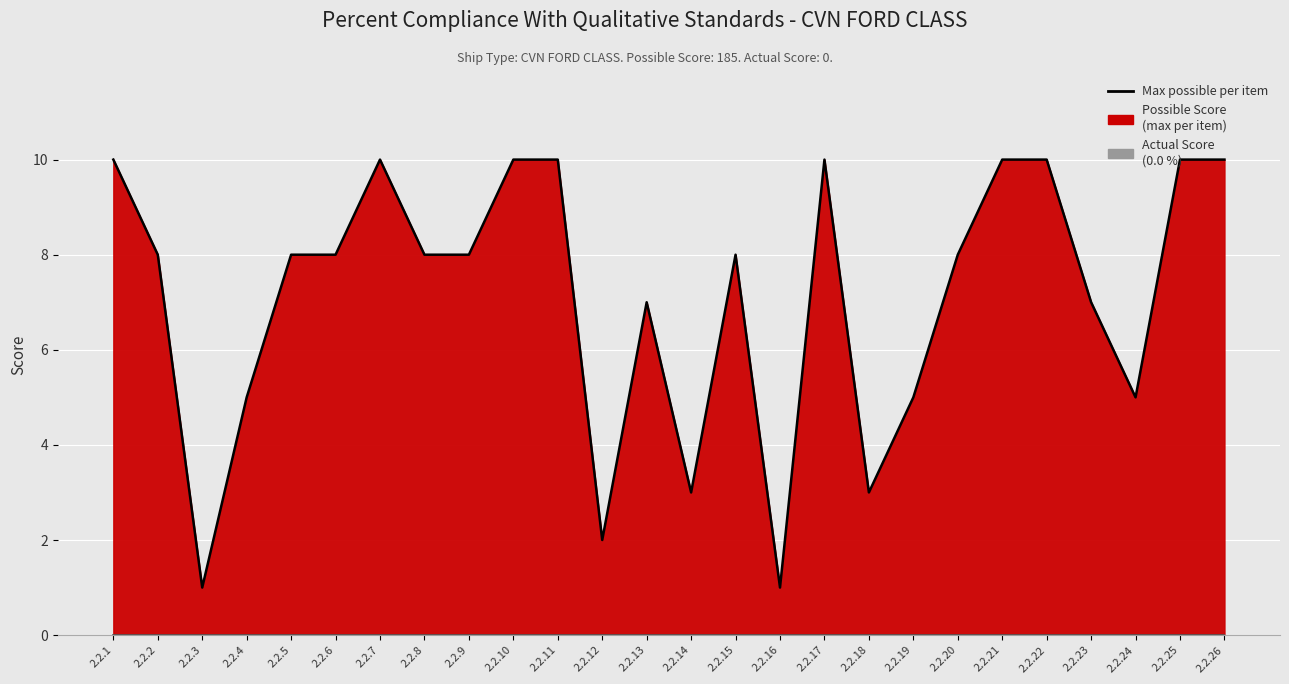

The value at 2.2.26 is 10. True or false?

True